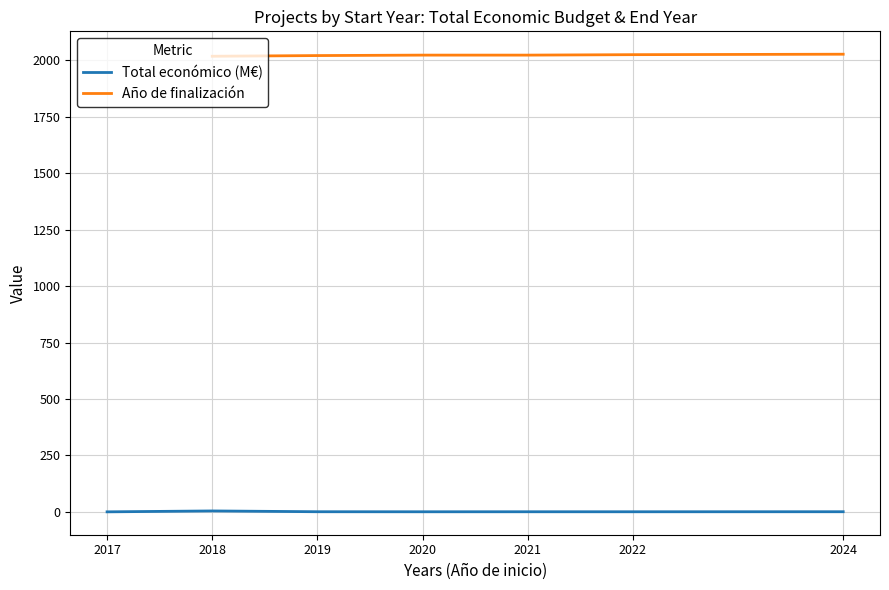

Which category has the lowest value across all series?

2017